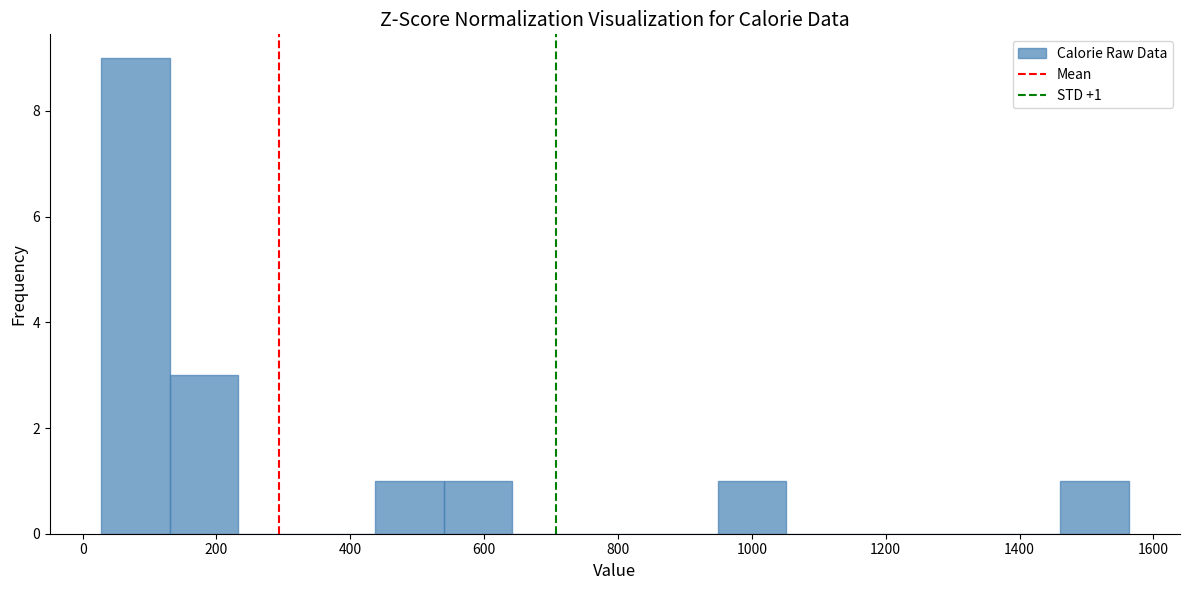

Which range on the x-axis has the tallest bar?

20 to 140